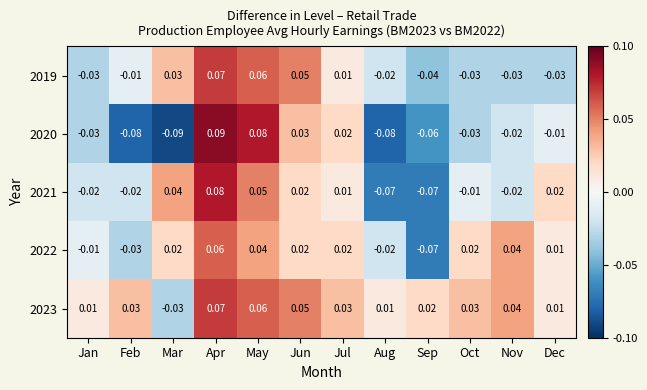

At which label does 2023 reach its minimum?

Mar